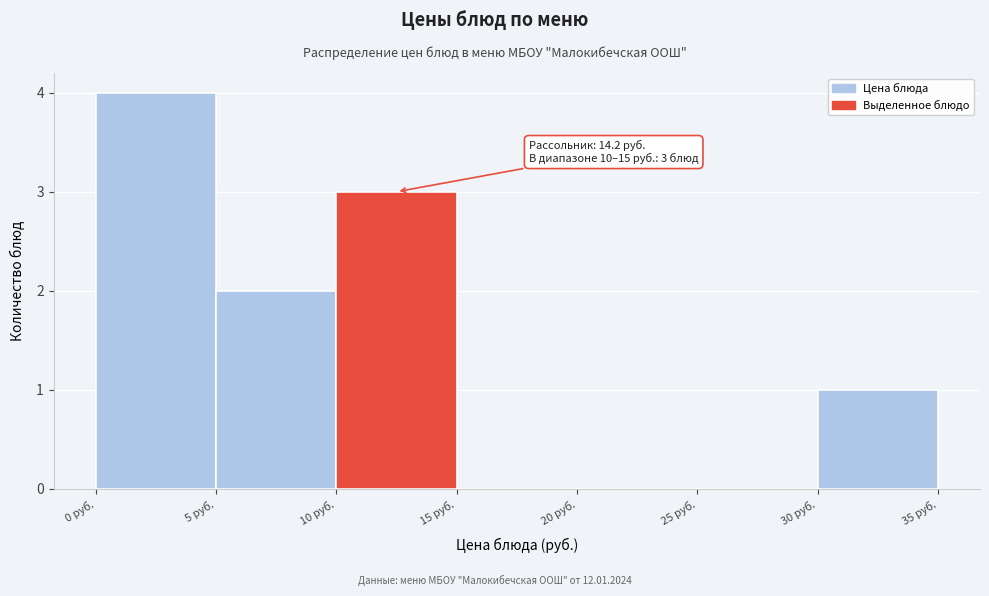

Over which range of the x-axis is the bar tallest?

0 to 5